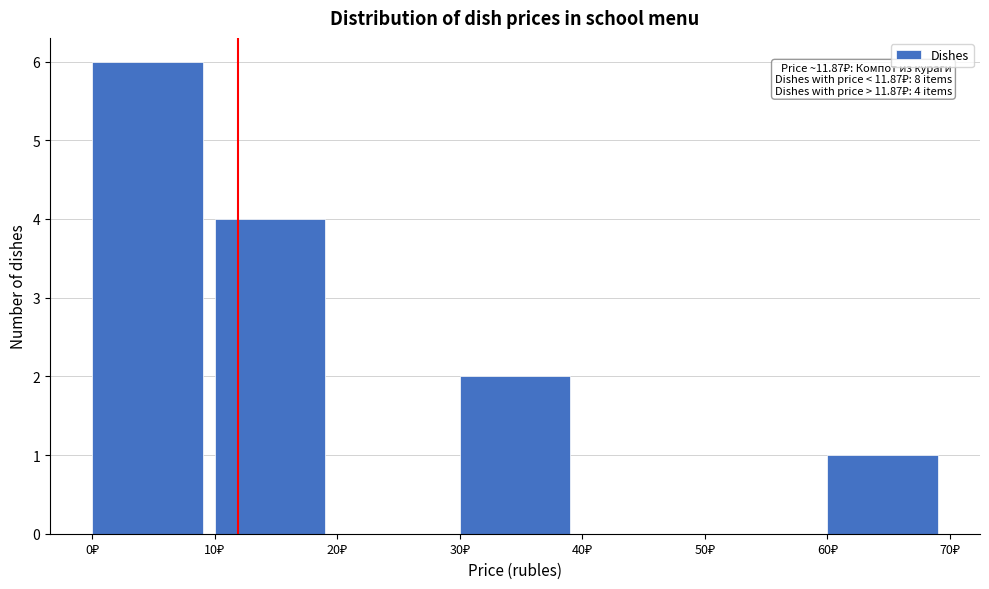

Over which range of the x-axis is the bar tallest?

0 to 10